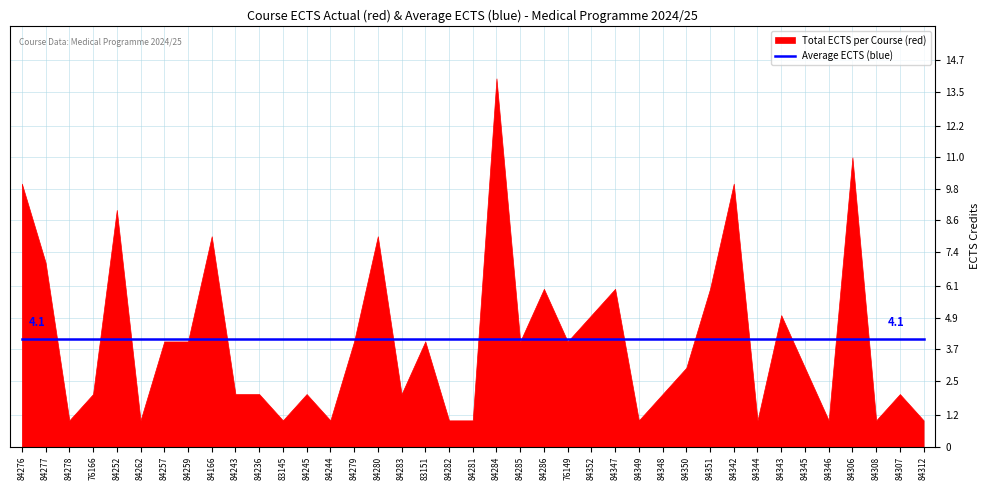

Rank the series by their maximum value, from lowest to highest.

Average ECTS (blue), Total ECTS per Course (red)